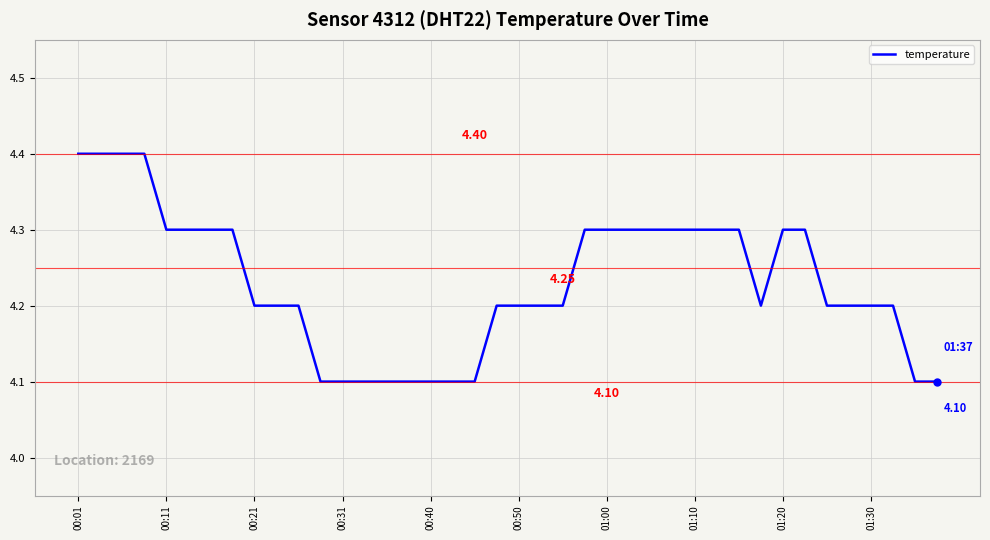

What is the difference between the maximum and minimum values?

0.3